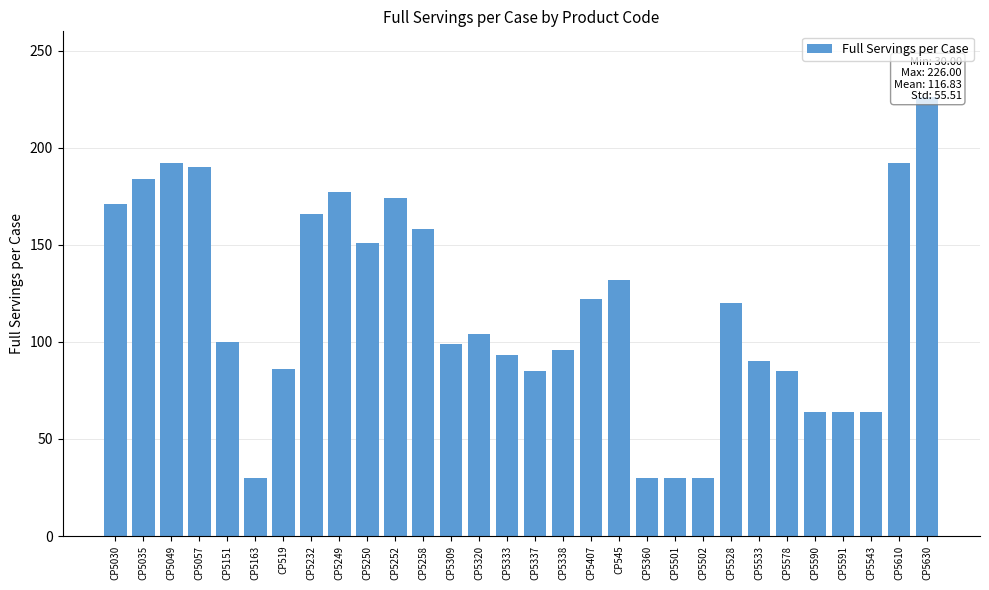

Reading right to left, what are all the values shown in this chart?

CP5630=226	CP5610=192	CP5543=64	CP5591=64	CP5590=64	CP5578=85	CP5533=90	CP5528=120	CP5502=30	CP5501=30	CP5360=30	CP545=132	CP5407=122	CP5338=96	CP5337=85	CP5333=93	CP5320=104	CP5309=99	CP5258=158	CP5252=174	CP5250=151	CP5249=177	CP5232=166	CP519=86	CP5163=30	CP5151=100	CP5057=190	CP5049=192	CP5035=184	CP5030=171